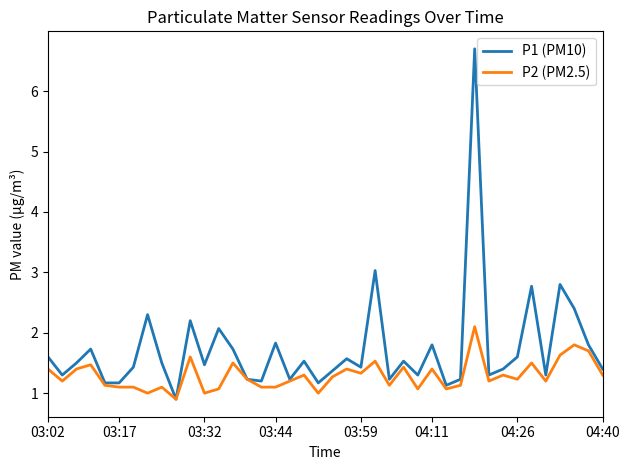

What is the smallest value displayed?

0.9